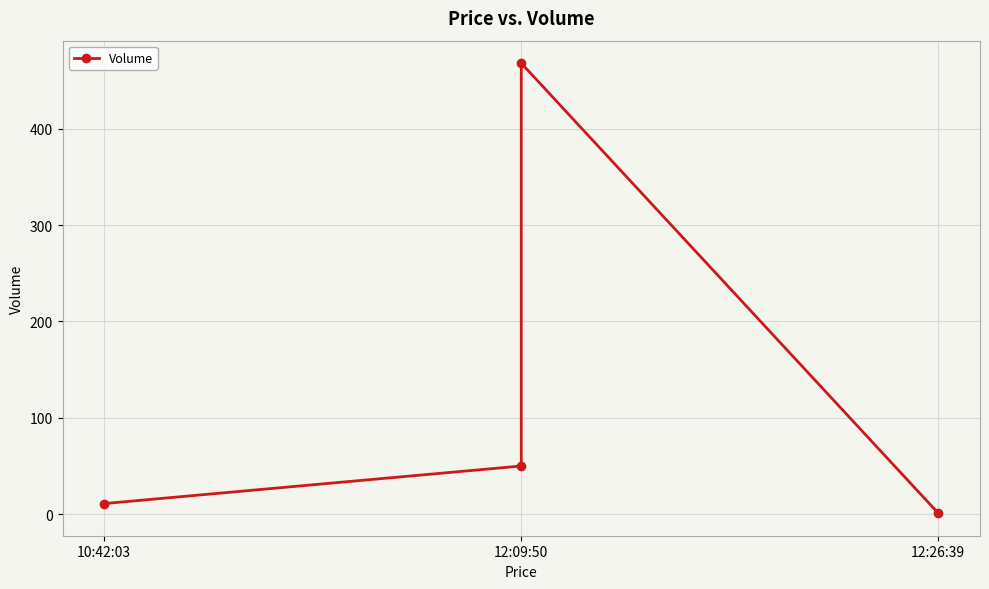

The value at 12:09:50 is 50. True or false?

True